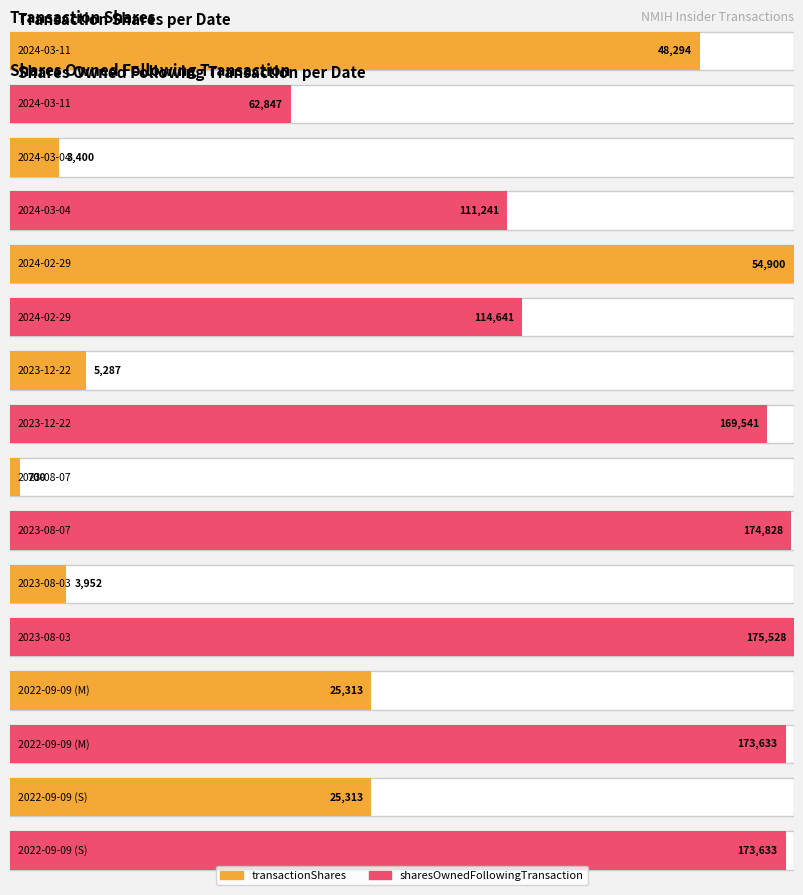

How many values in the transactionShares series are below 25313?

4